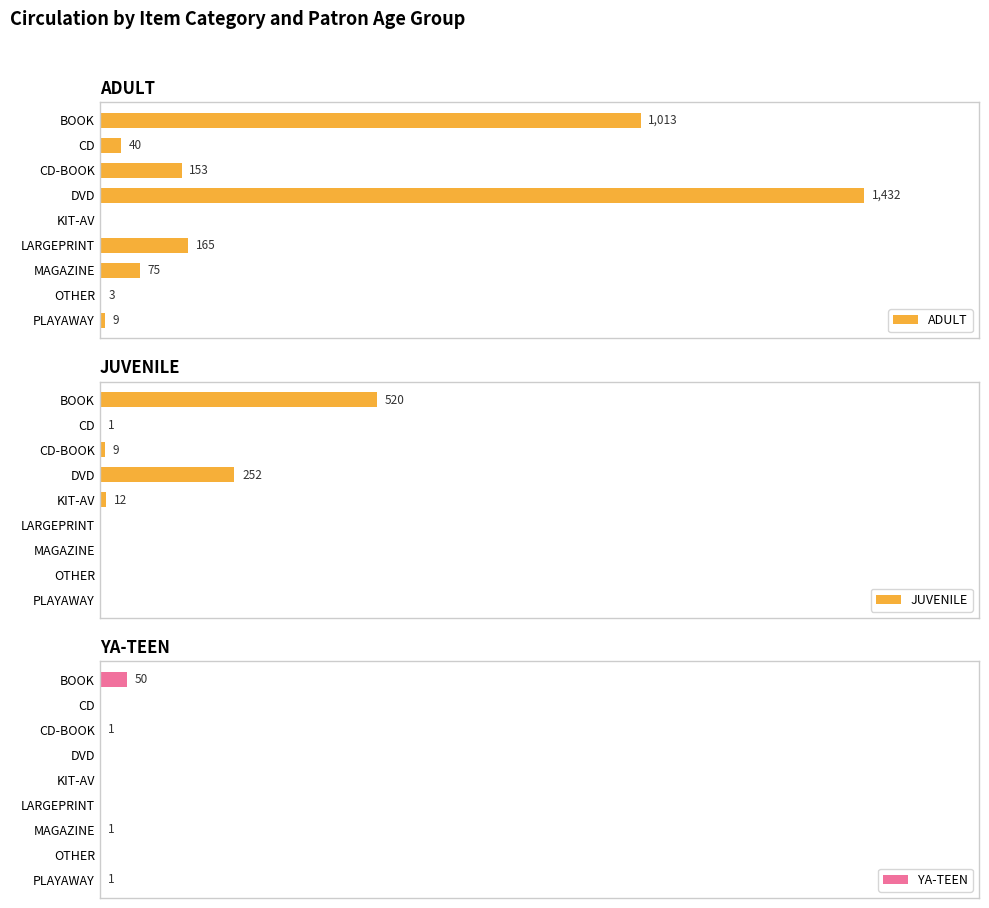

What is the greatest value displayed?

1432